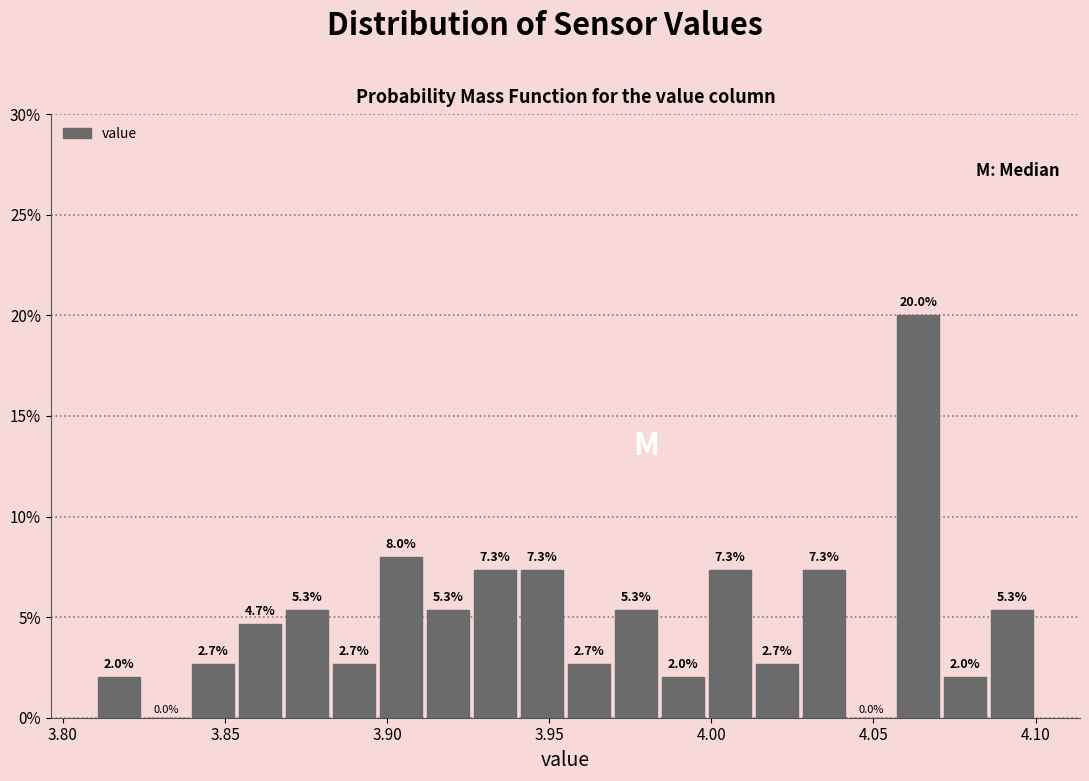

Around what value on the x-axis is the tallest bar? Give the approximate position of its centre, as read against the axis.

4.065